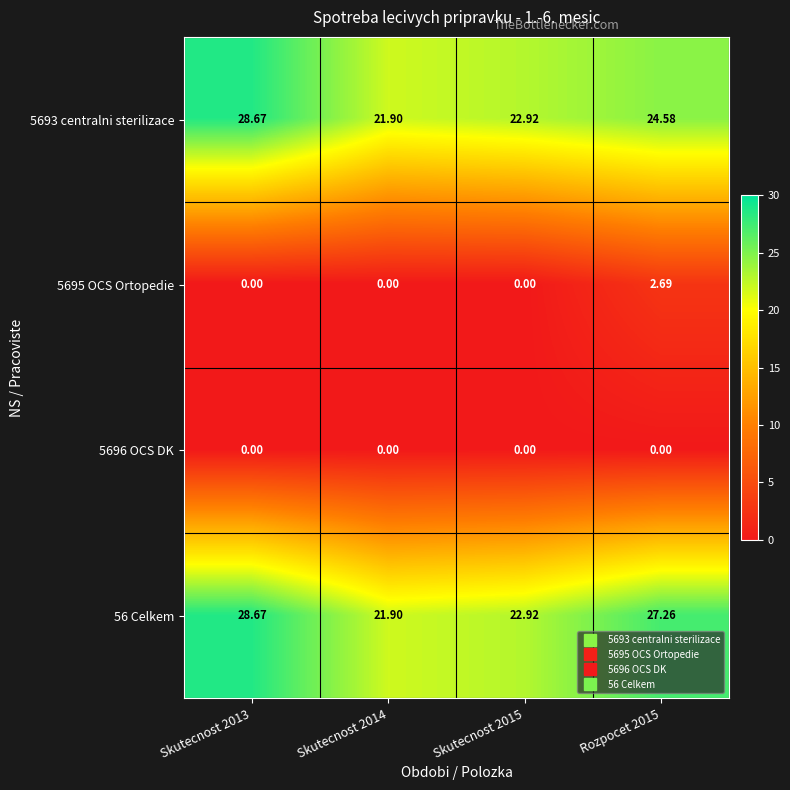

At which category does the chart reach its peak across all series?

Skutecnost 2013